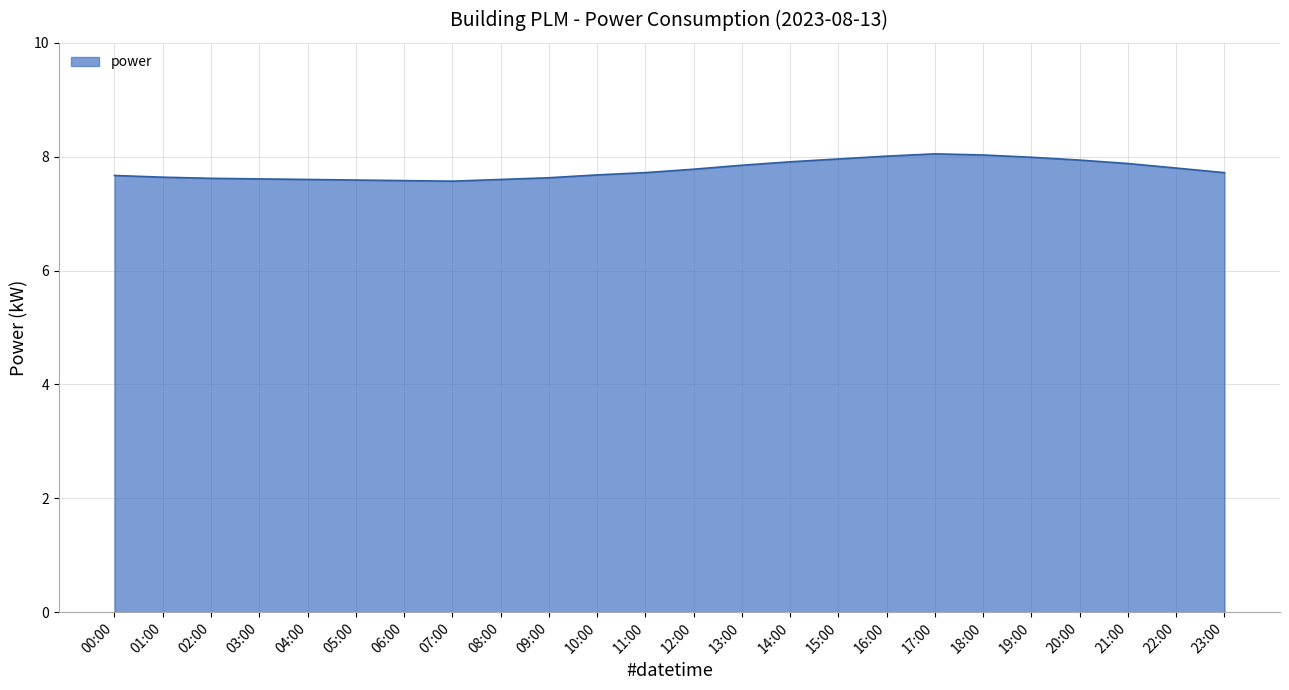

The chart shows a value of 7.6 at 08:00. True or false?

True